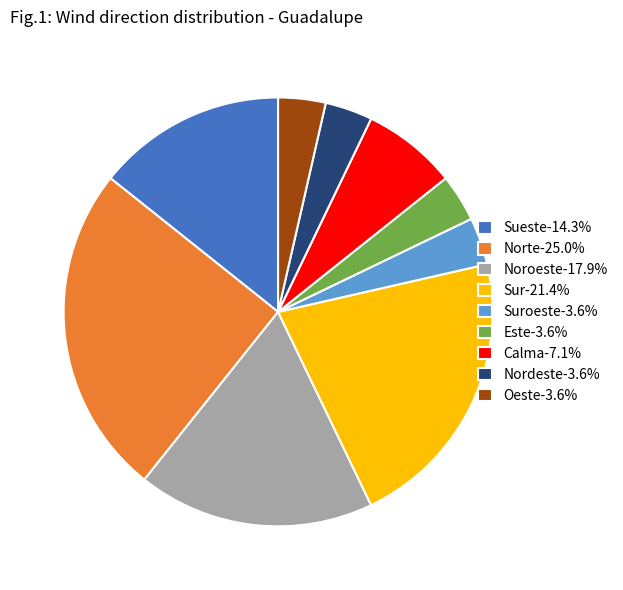

What is the ratio of the value at Norte-25.0% to the value at Calma-7.1%?

3.5